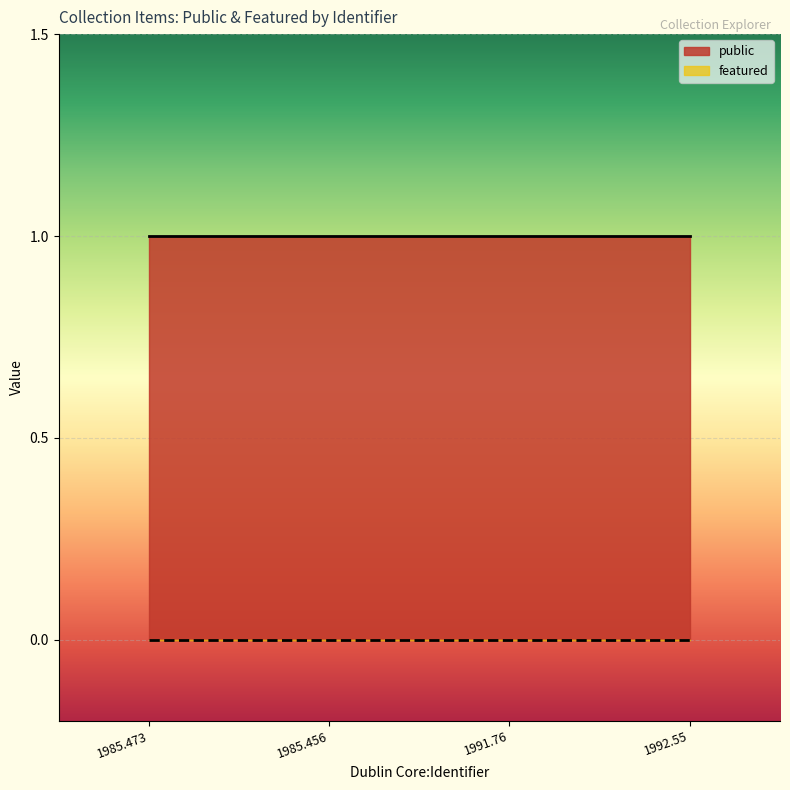

Which series changed the most between 1985.456 and 1992.55?

public